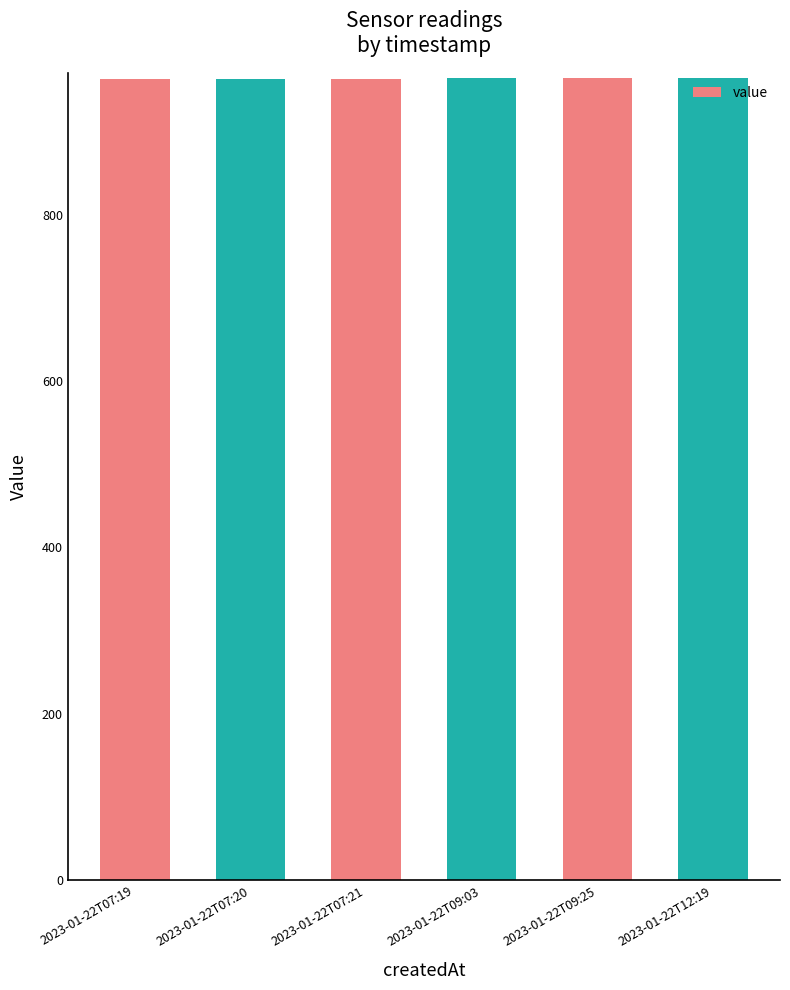

The value at 2023-01-22T12:19 is 1602. True or false?

False